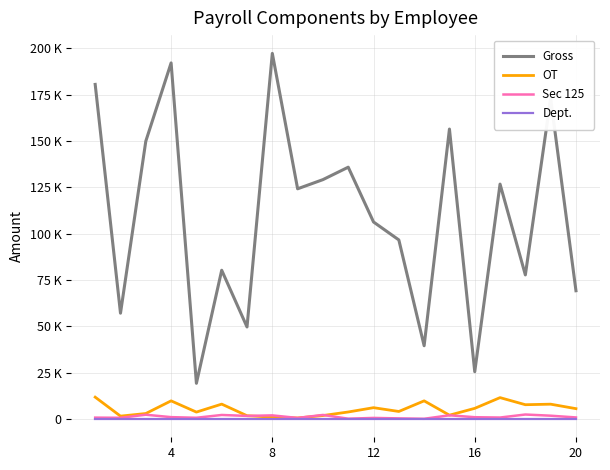

Does the chart display data point markers on the line(s)?

No